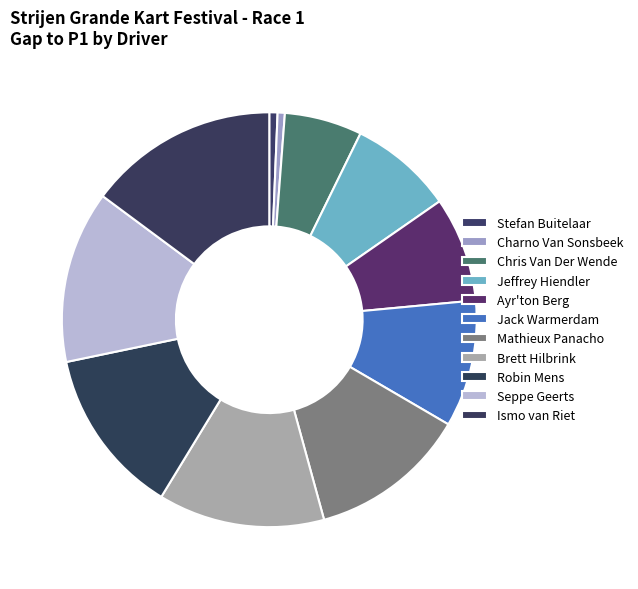

What is the change in value from Ayr'ton Berg to Mathieux Panacho?

+6.5